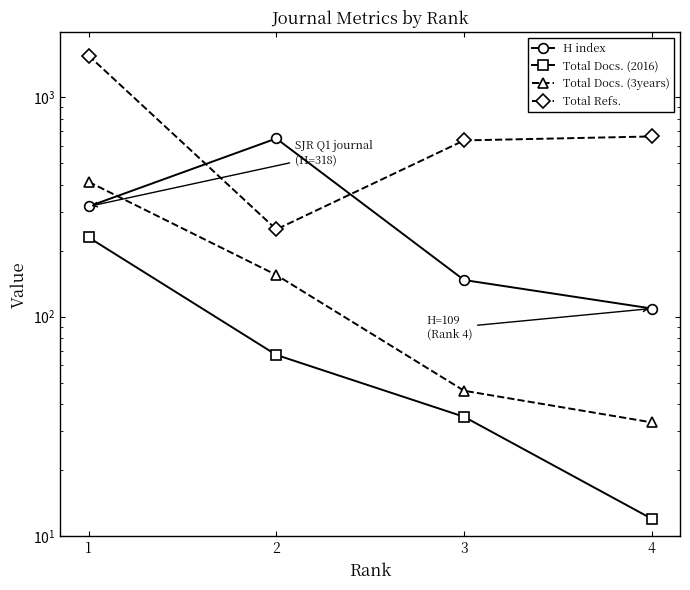

True or false: Total Refs. and Total Docs. (3years) cross at least once.

False